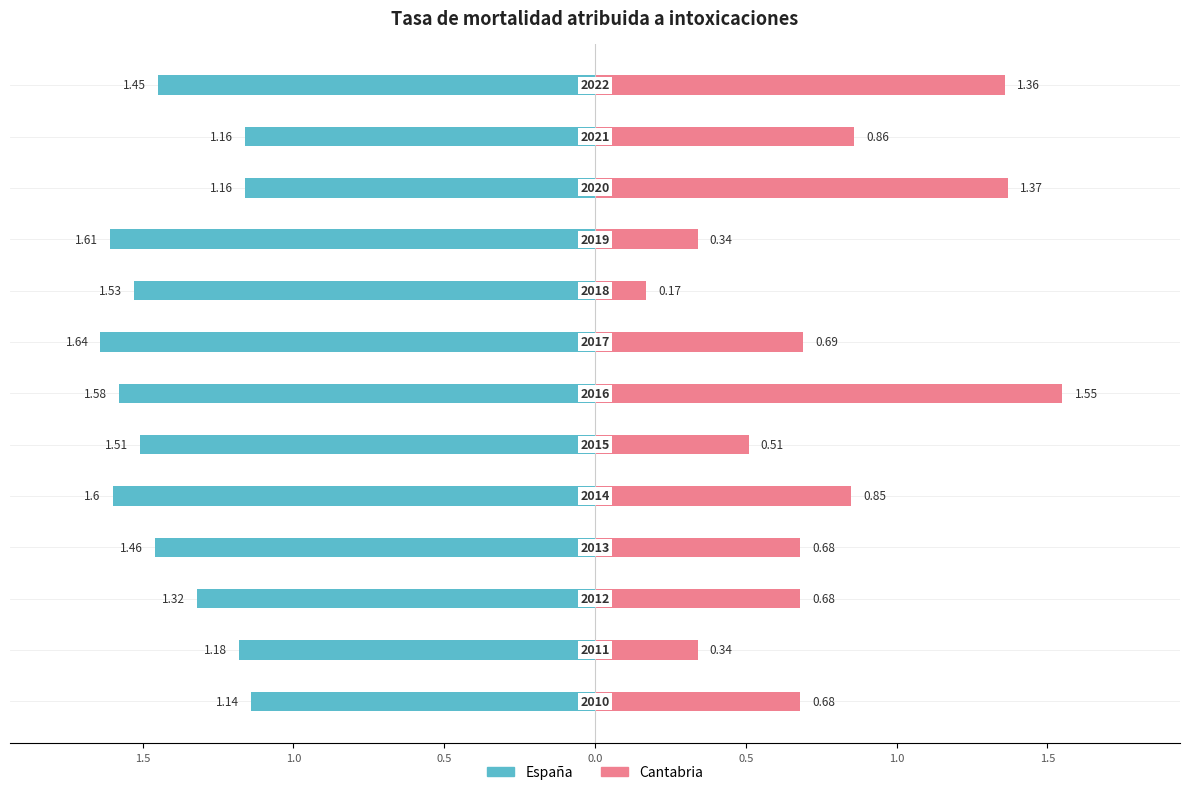

Is the value of Cantabria at 12 greater than the value of España at 1.0?

Yes